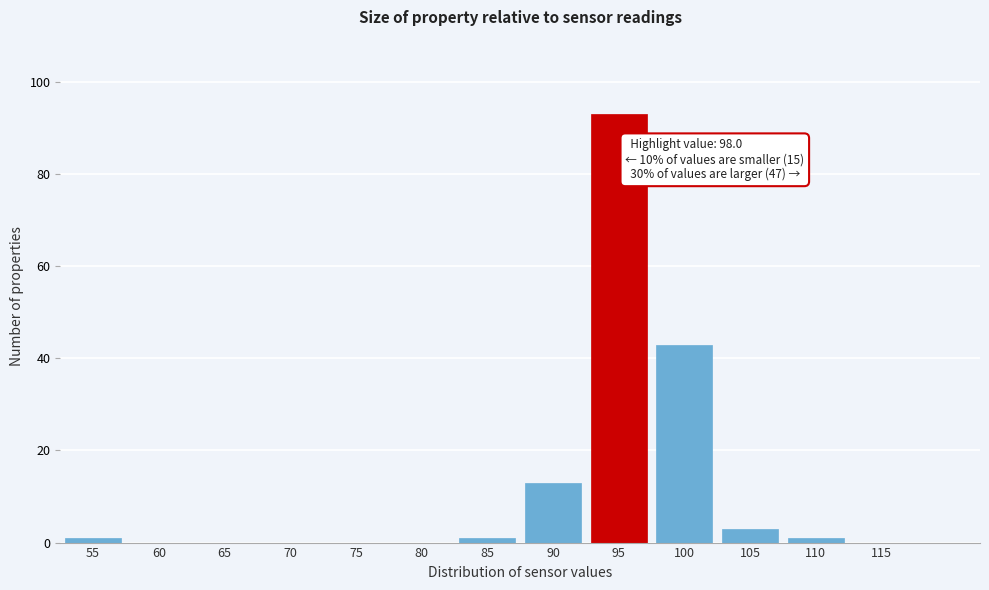

Reading right to left, what are all the values shown in this chart?

115=0	110=1	105=3	100=43	95=93	90=13	85=1	80=0	75=0	70=0	65=0	60=0	55=1